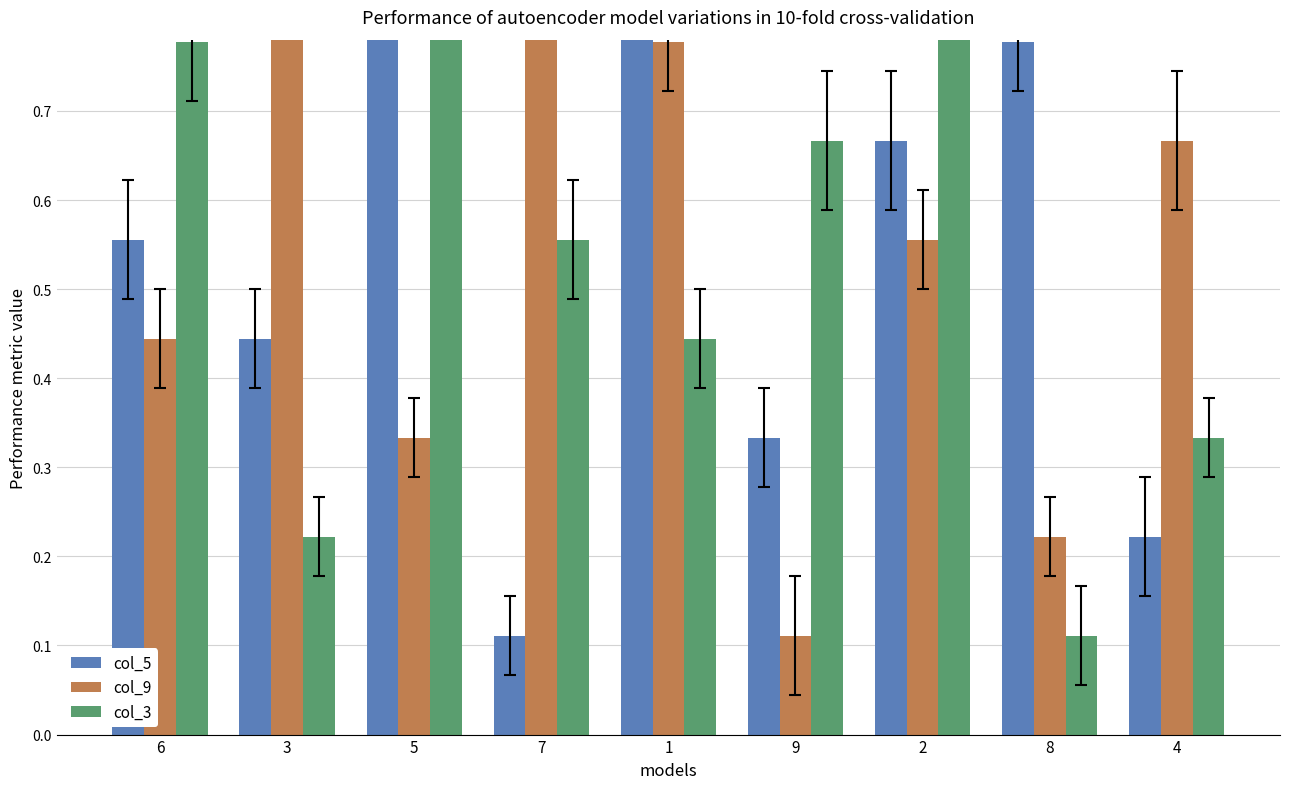

Which category has the lowest value across all series?

7